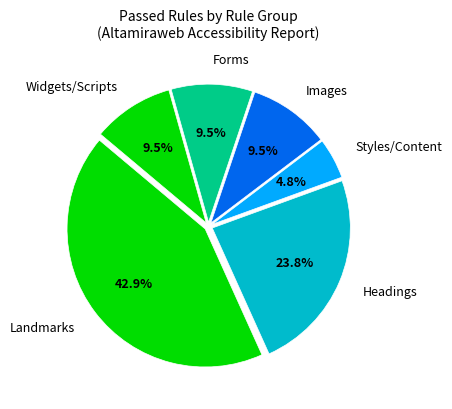

Combined, do Landmarks and Forms account for over 50%?

Yes